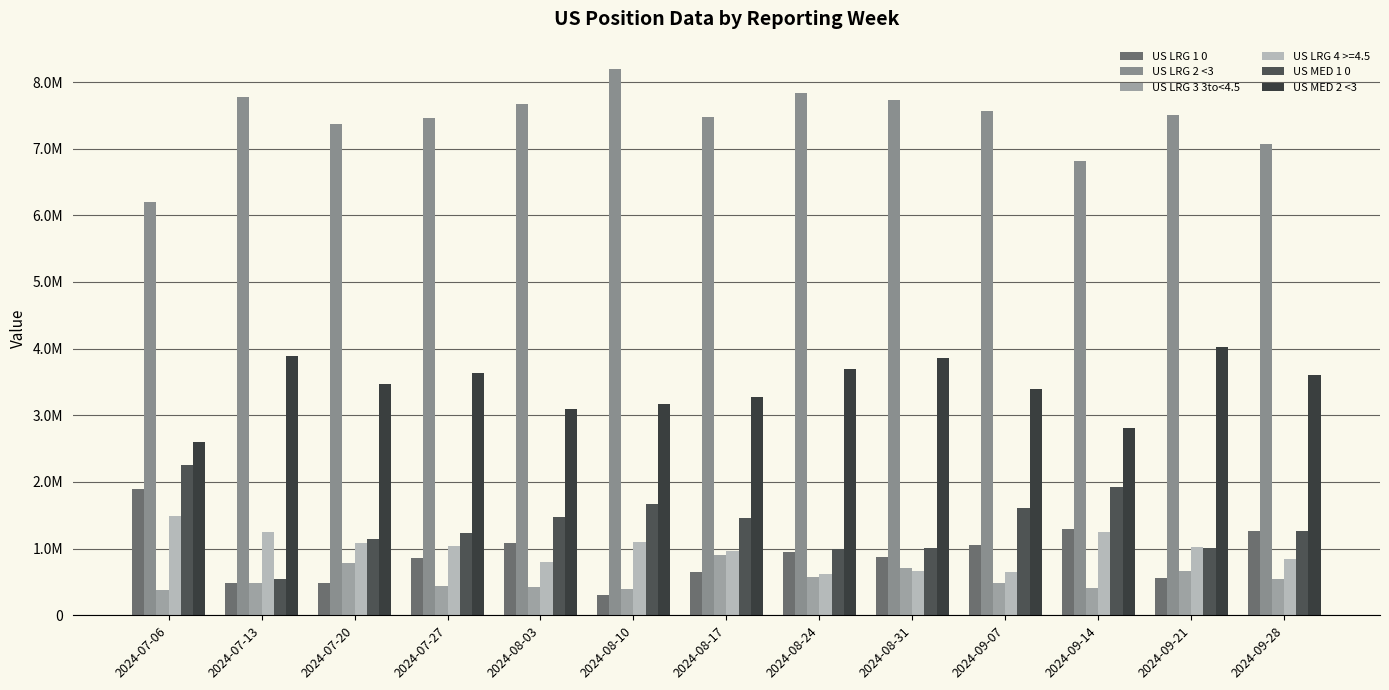

List the series in order of their peak value, lowest first.

US LRG 3 3to<4.5, US LRG 4 >=4.5, US LRG 1 0, US MED 1 0, US MED 2 <3, US LRG 2 <3